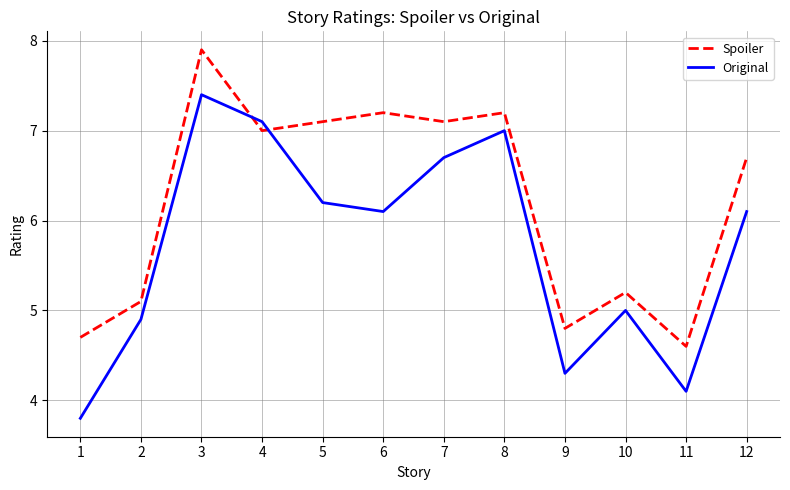

Reading left to right, list all the values displayed in this chart.

Spoiler: 4.7	5.1	7.9	7.0	7.1	7.2	7.1	7.2	4.8	5.2	4.6	6.7
Original: 3.8	4.9	7.4	7.1	6.2	6.1	6.7	7.0	4.3	5.0	4.1	6.1